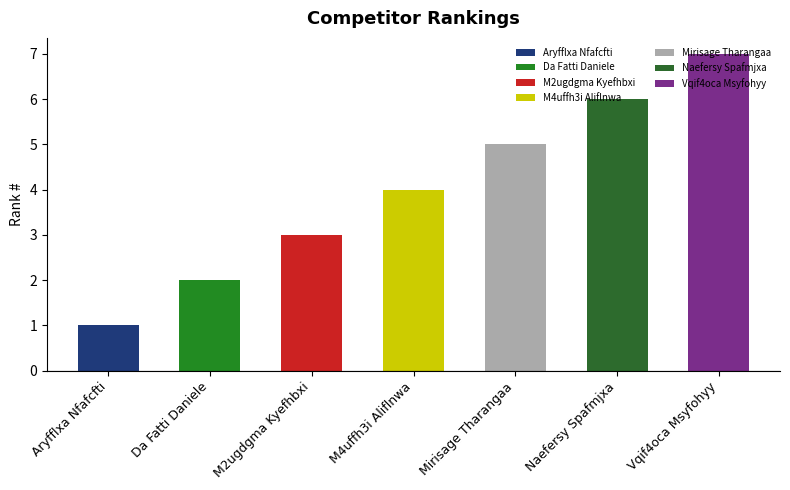

List the labels in order of value, largest first.

Vqif4oca Msyfohyy, Naefersy Spafmjxa, Mirisage Tharangaa, M4uffh3i Aliflnwa, M2ugdgma Kyefhbxi, Da Fatti Daniele, Aryfflxa Nfafcfti